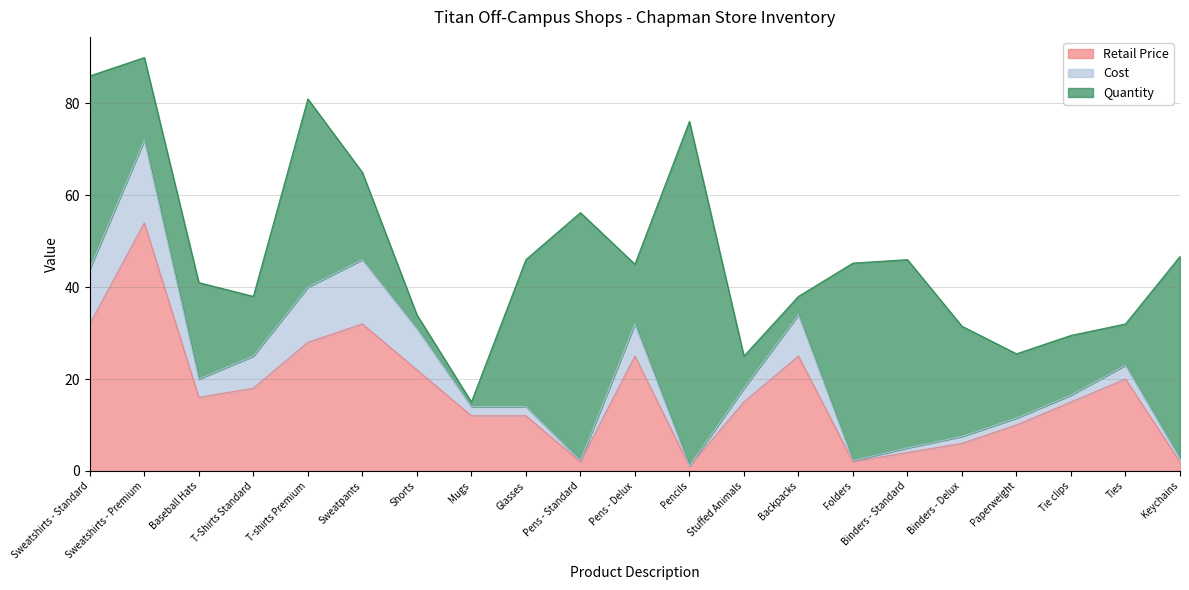

Is it true that Cost equals 1.5 at Binders - Delux?

True